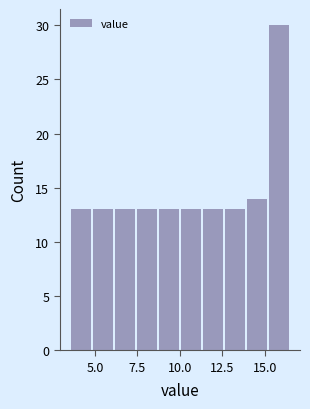

Around what value on the x-axis is the tallest bar? Give the approximate position of its centre, as read against the axis.

16.0